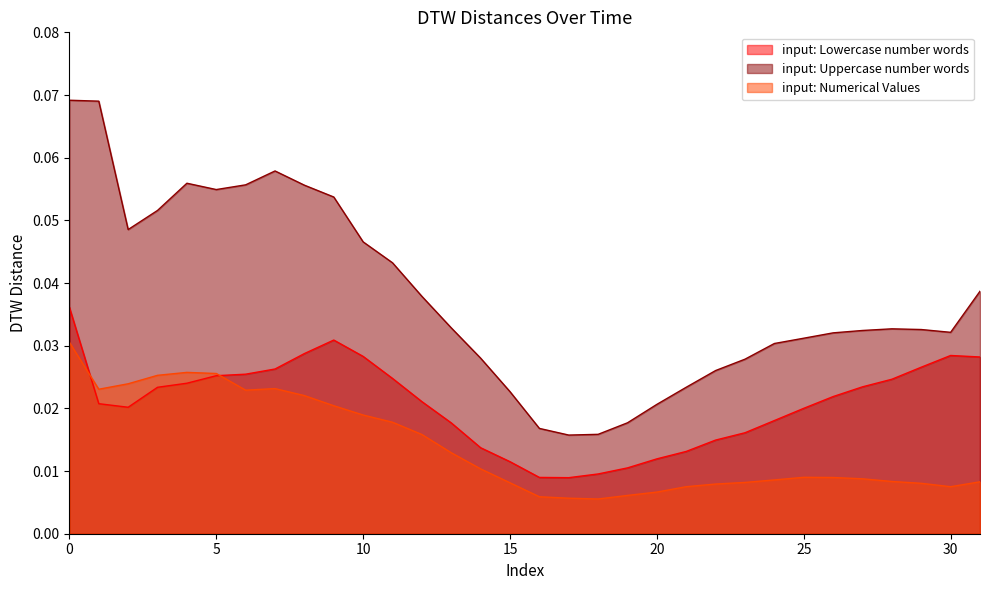

True or false: input: Numerical Values has more than 2 points higher than both neighbors.

True